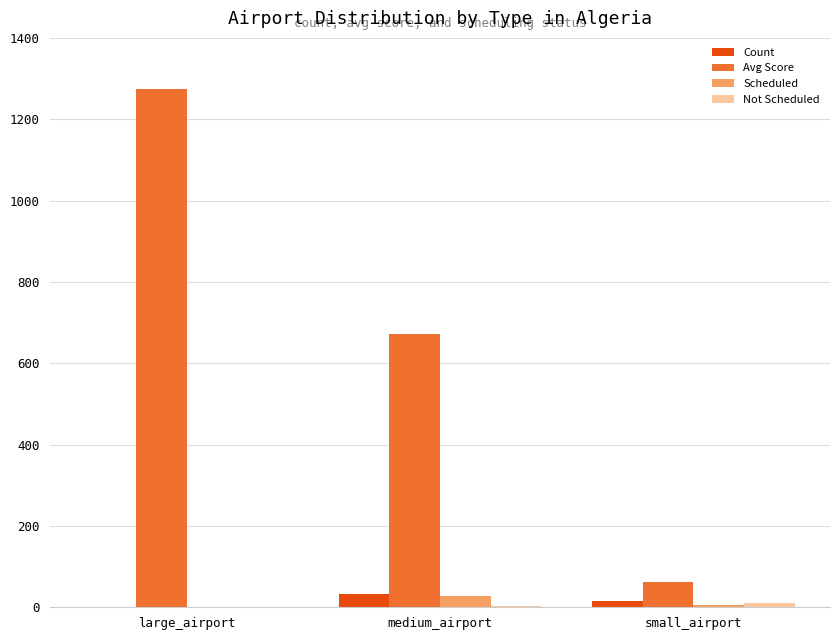

The Avg Score series shows 1275 at large_airport. True or false?

True